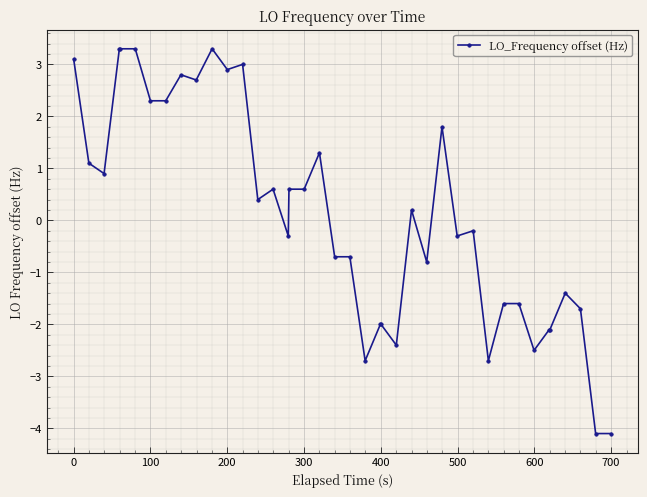

True or false: there are more than 2 points higher than both neighbors.

True